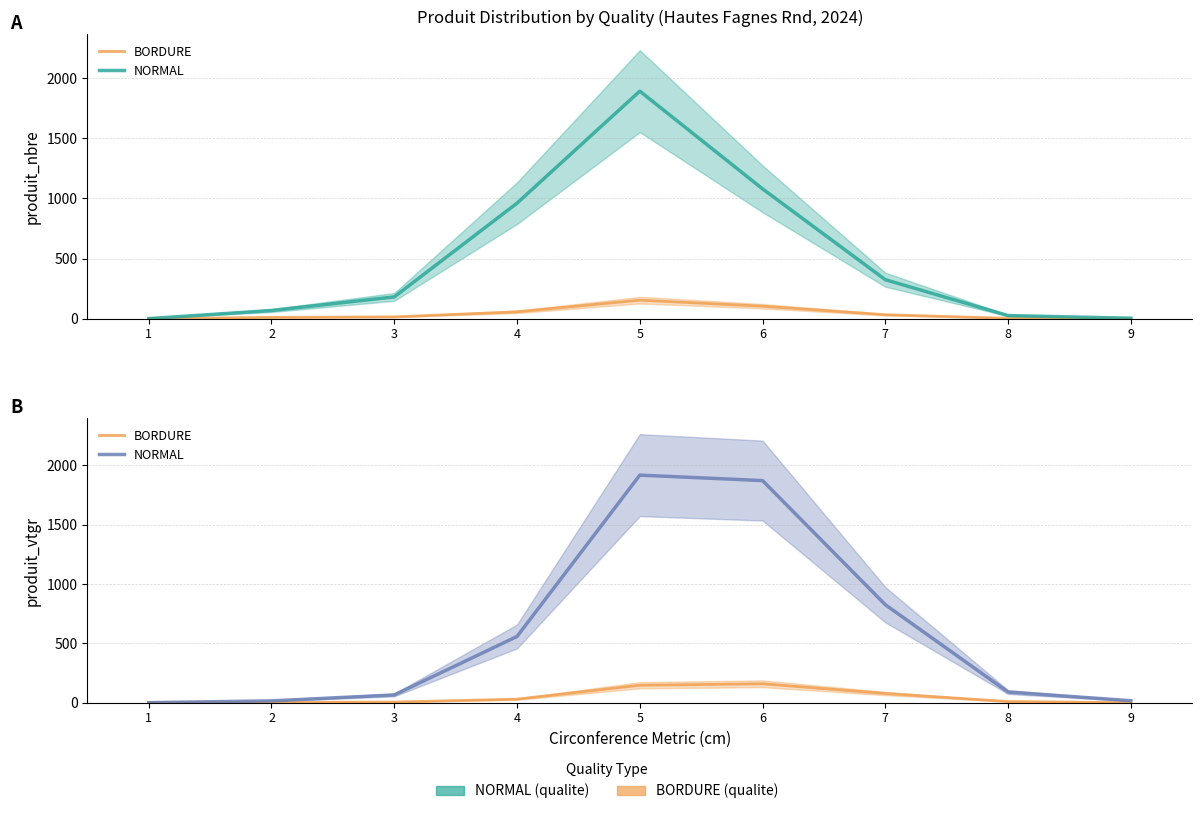

What is the value of the NORMAL point at the 7th from the left?

824.9